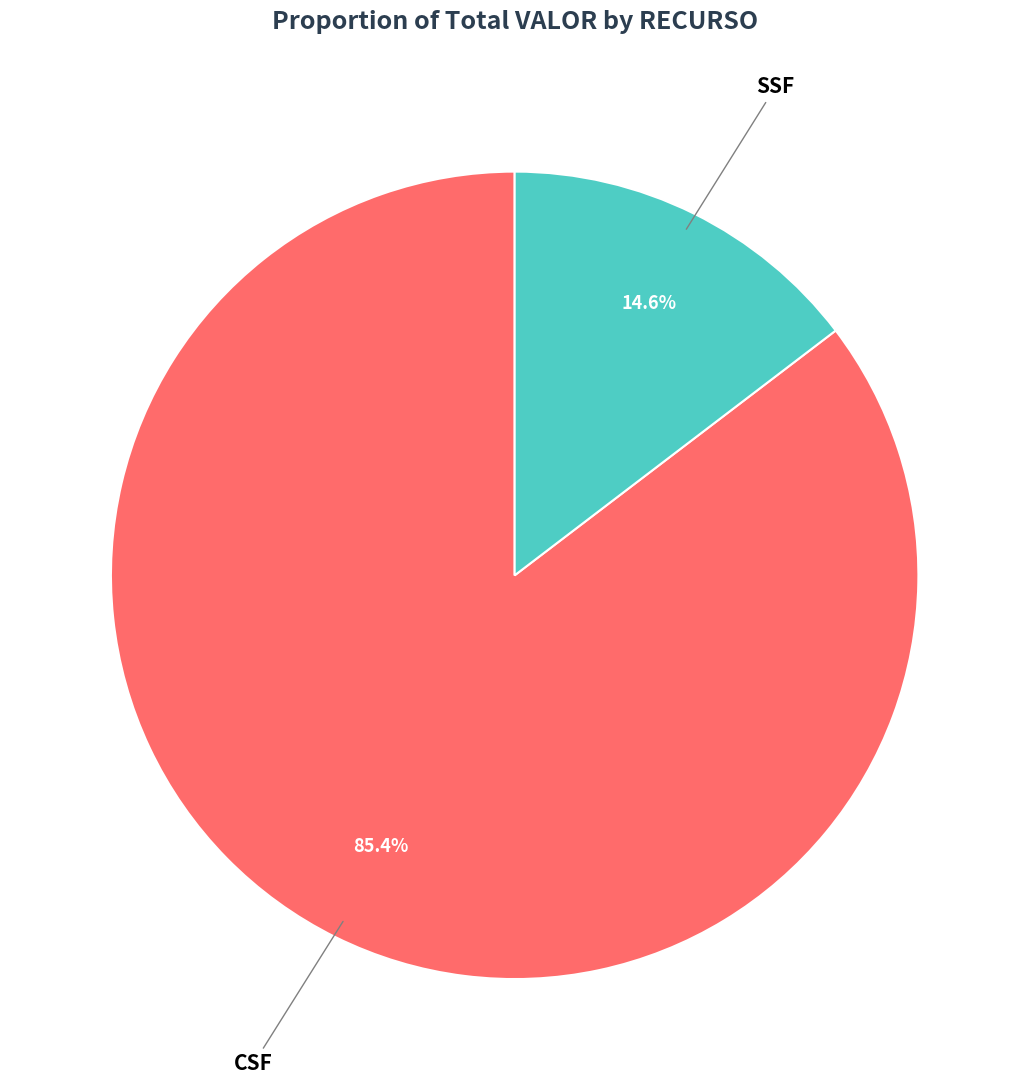

Count the number of slices in the pie.

2